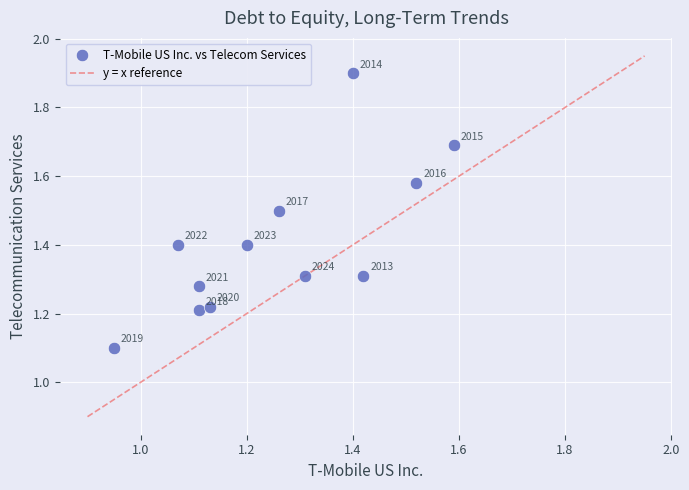

What Y value in the scatter plot is closest to 1?

1.1